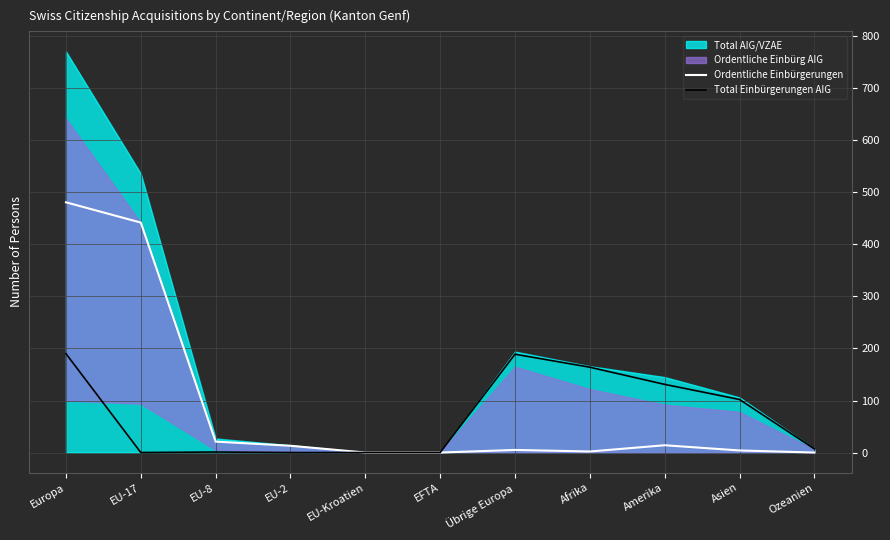

Reading left to right, list all the values displayed in this chart.

Ordentliche Einbürgerungen: Europa=481	EU-17=442	EU-8=21	EU-2=13	EU-Kroatien=0	EFTA=0	Übrige Europa=5	Afrika=2	Amerika=14	Asien=4	Ozeanien=0
Total Einbürgerungen AIG: Europa=190	EU-17=0	EU-8=1	EU-2=0	EU-Kroatien=0	EFTA=0	Übrige Europa=189	Afrika=164	Amerika=131	Asien=102	Ozeanien=7